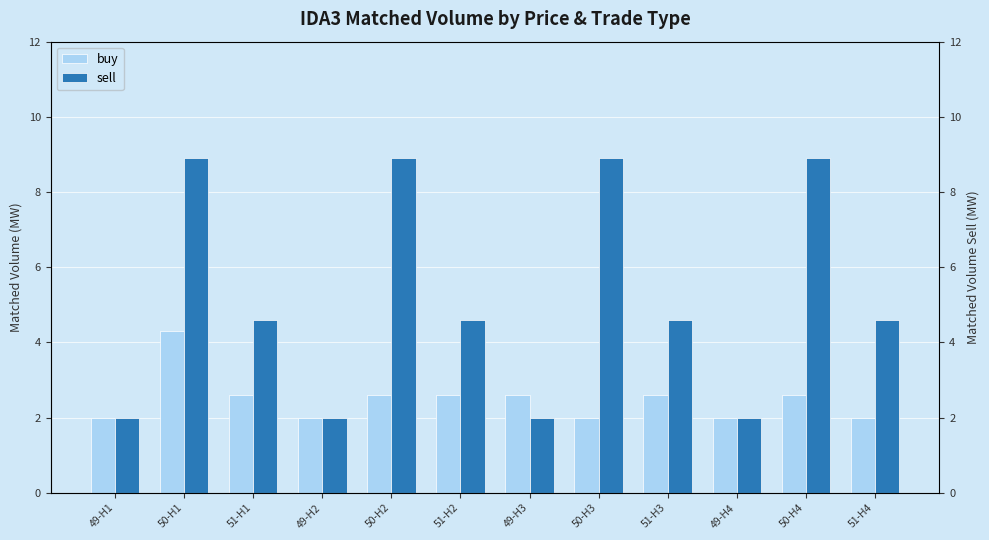

Reading right to left, transcribe all the data shown in this chart.

buy: 2.0	2.6	2.0	2.6	2.0	2.6	2.6	2.6	2.0	2.6	4.3	2.0
sell: 4.6	8.9	2.0	4.6	8.9	2.0	4.6	8.9	2.0	4.6	8.9	2.0